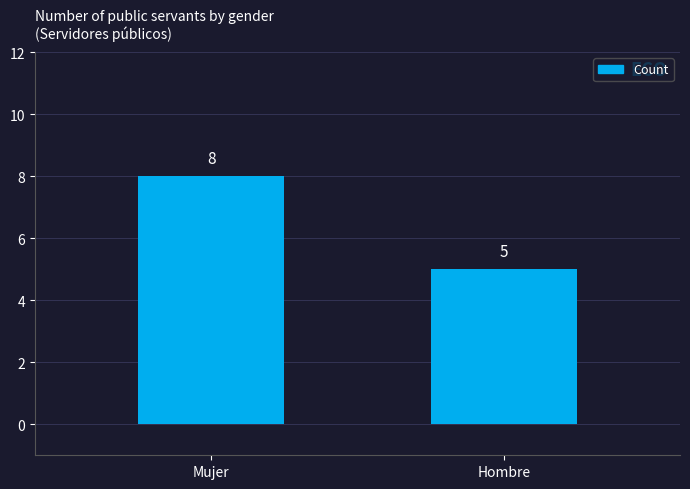

Read the value at Mujer.

8